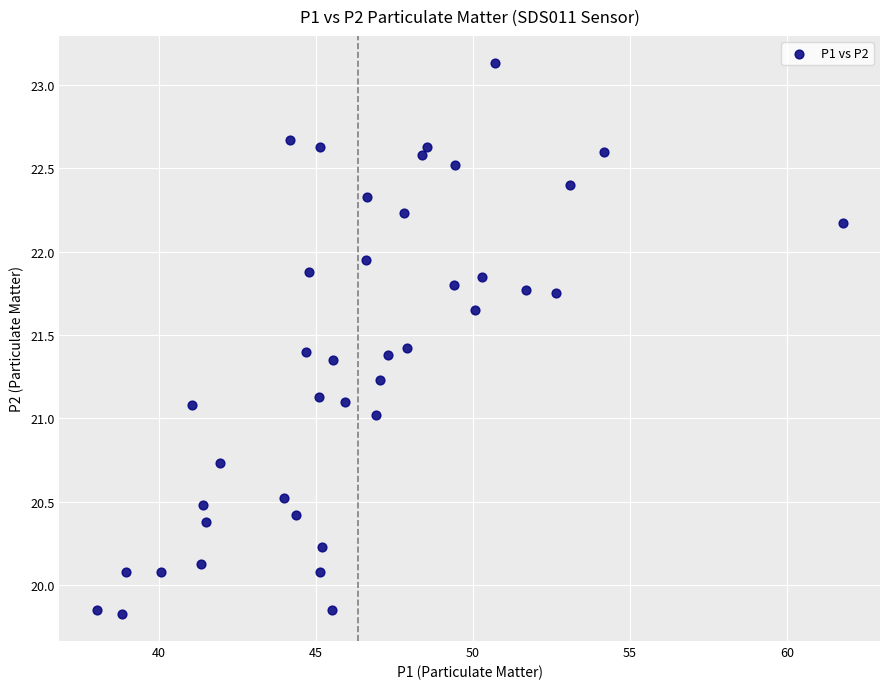

What is the range of Y values (max minus min)?

3.3